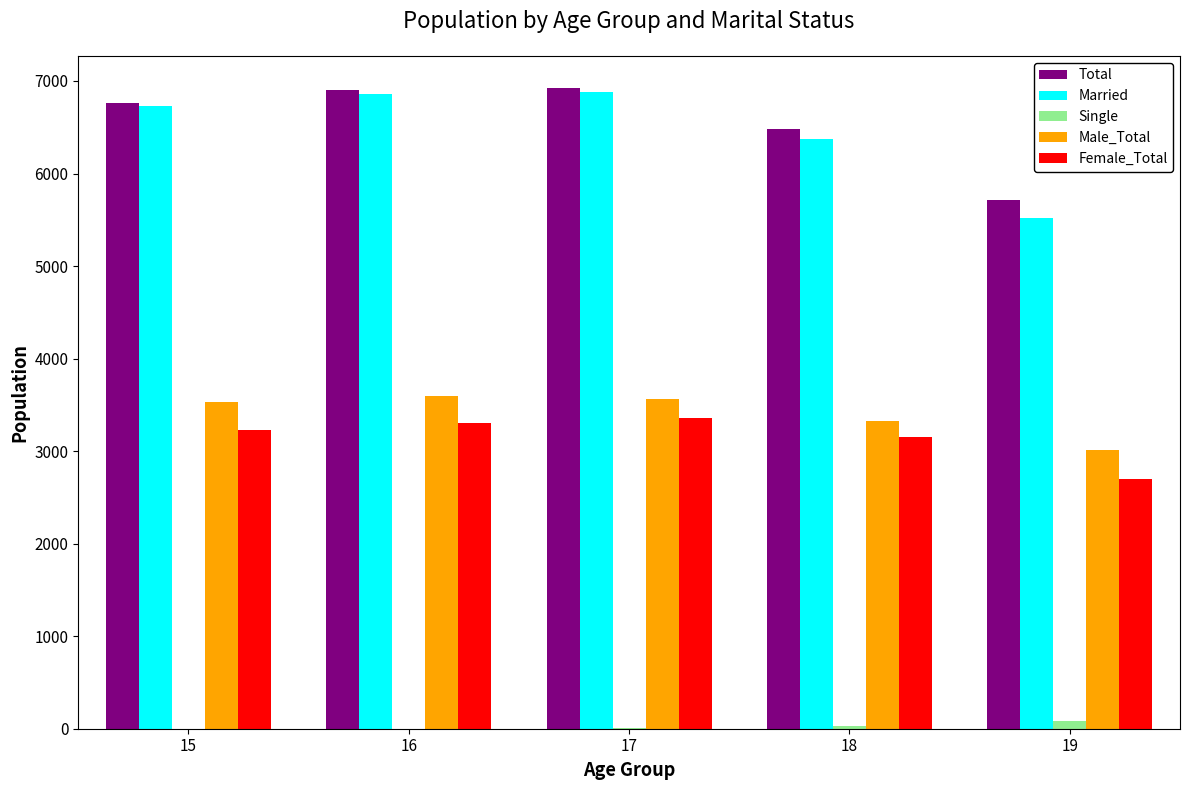

Is the value of Male_Total at 19 greater than the value of Total at 19?

No